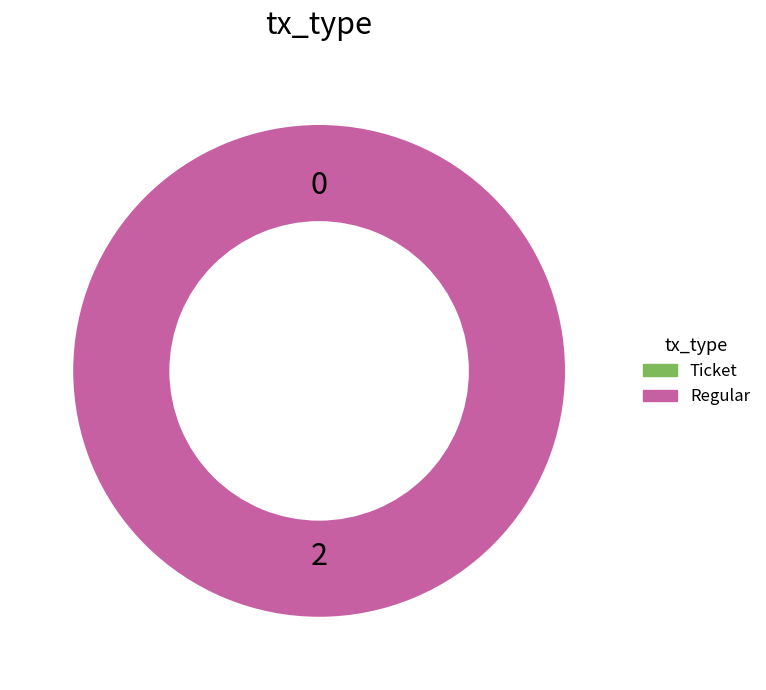

To the nearest percent, what portion does Regular represent?

100%